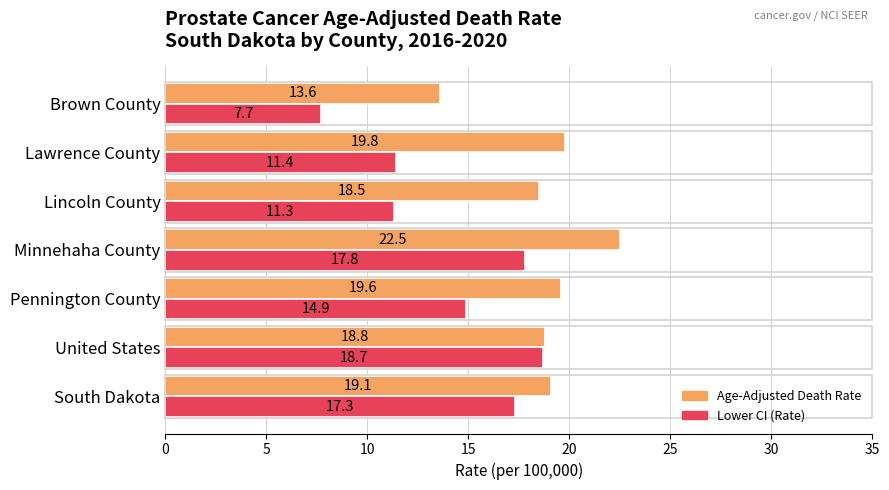

Which series has the widest spread of values?

Lower CI (Rate)